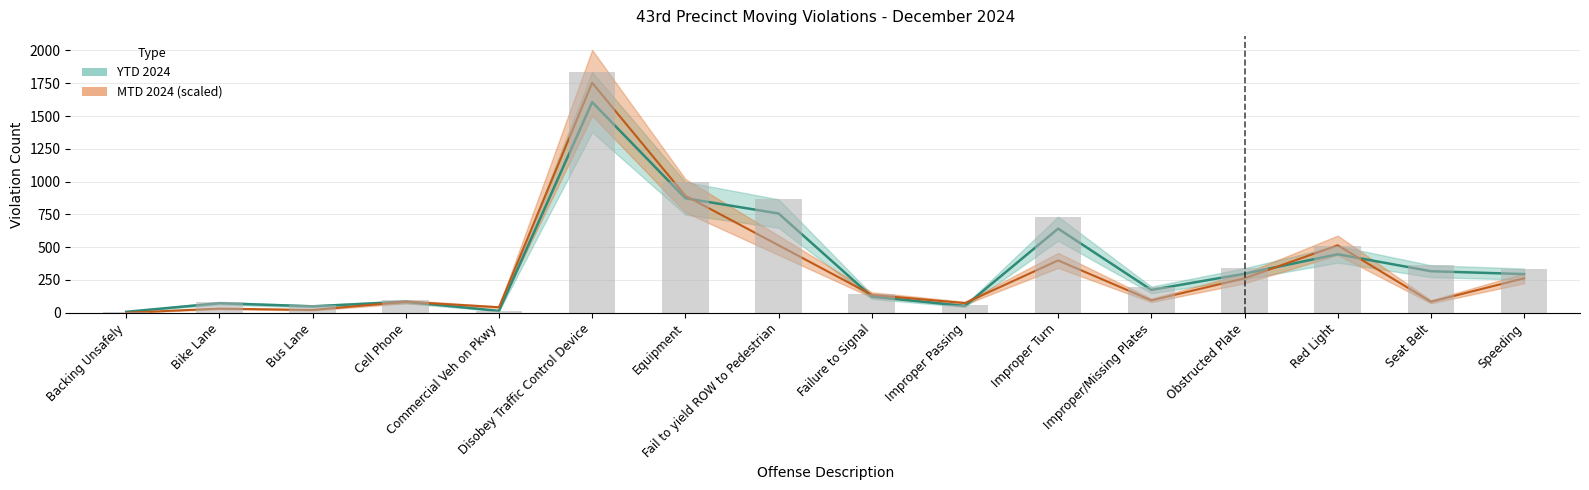

What is the spread (max minus min) of values at Seat Belt?

232.8